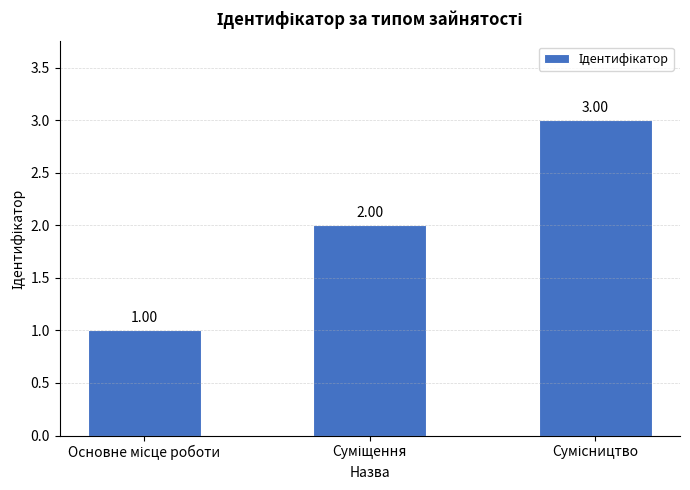

What is the label of the 2nd bar from the right?

Суміщення